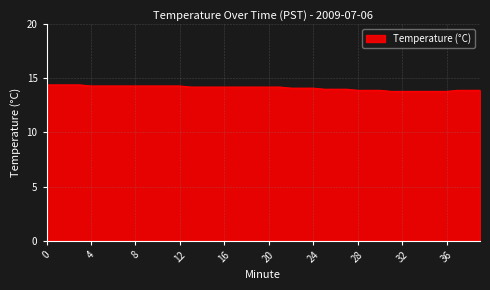

What is the maximum value shown in the chart?

14.4